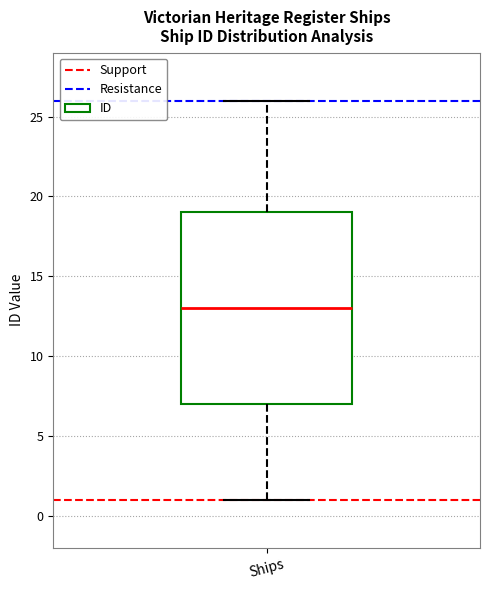

Where is the lower edge of the box for Ships on the y-axis? The values are not printed on the chart, so give them approximately, as read against the axis.

7